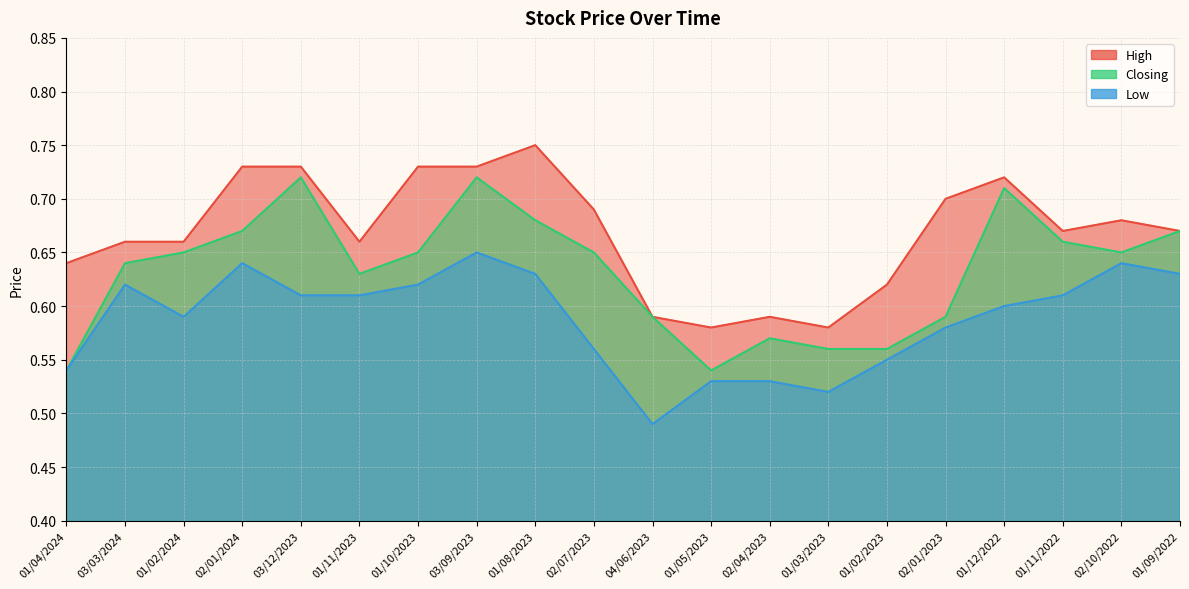

How many data points does each series have?

20